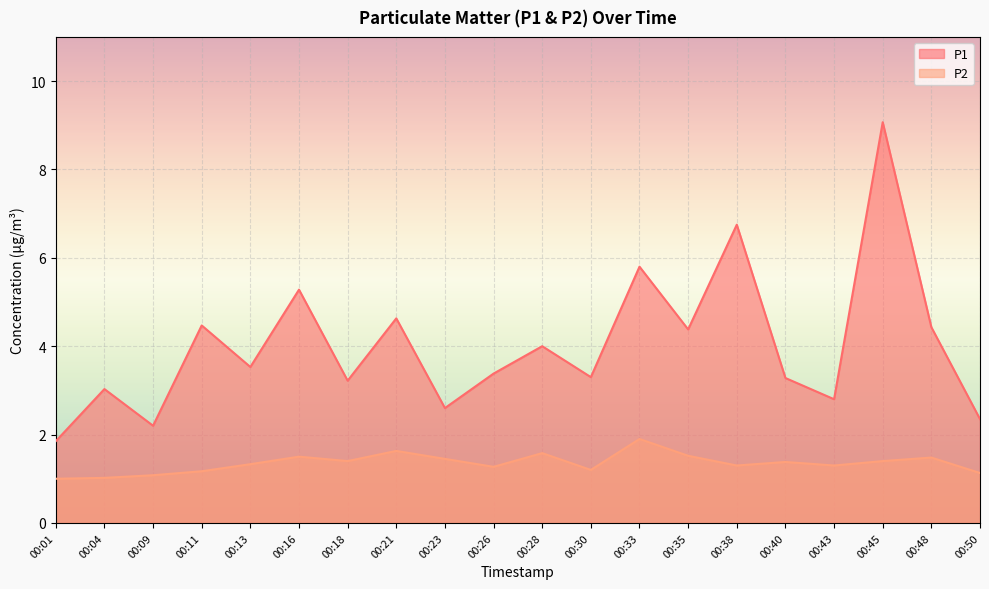

True or false: P1 has a value of 4.0 at 00:28.

True